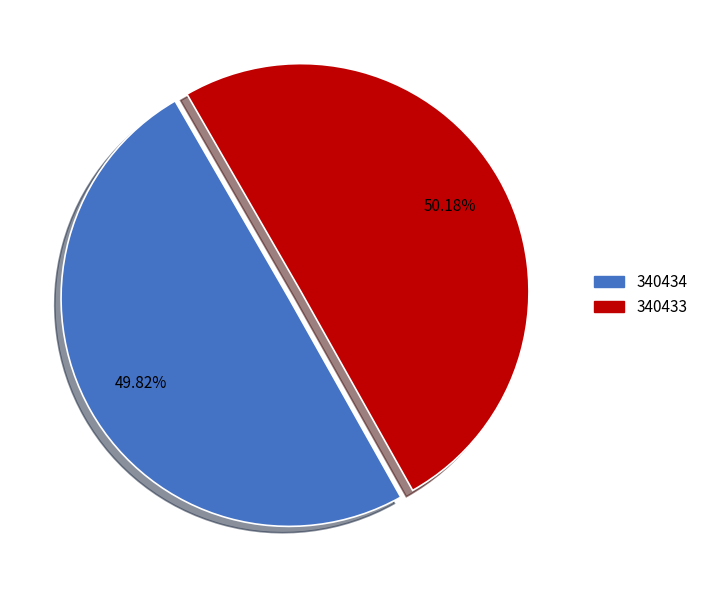

What is the ratio of the value at 340434 to the value at 340433?

1.0